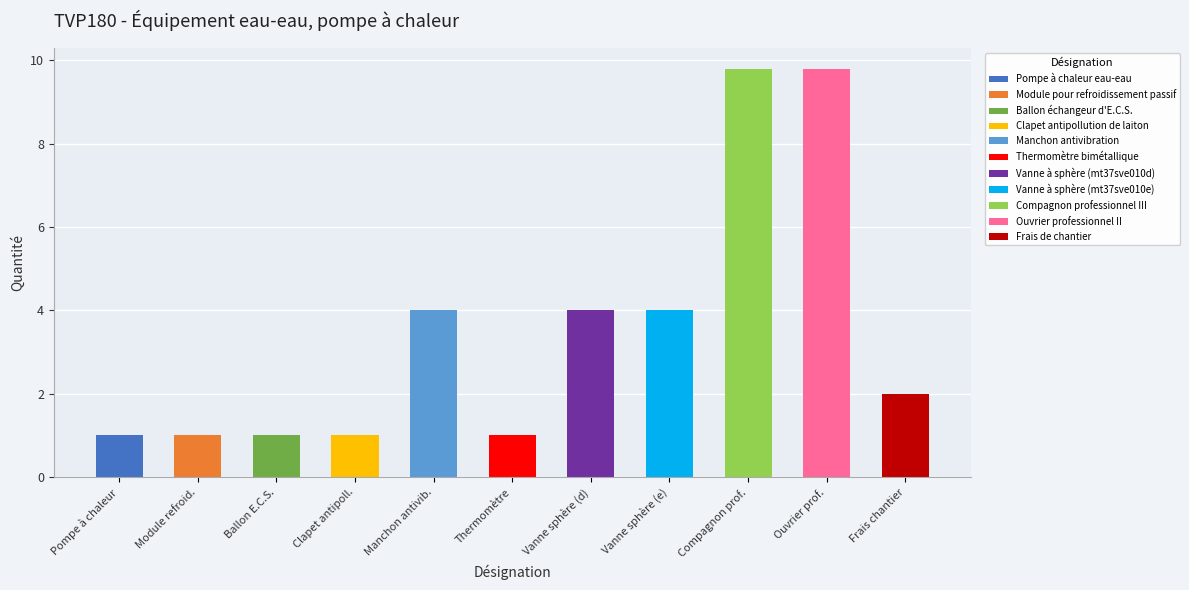

Rank the categories by value from lowest to highest.

Pompe à chaleur eau-eau, Module pour refroidissement passif, Ballon échangeur d'E.C.S., Clapet antipollution de laiton, Thermomètre bimétallique, Frais de chantier, Manchon antivibration, Vanne à sphère (mt37sve010d), Vanne à sphère (mt37sve010e), Compagnon professionnel III, Ouvrier professionnel II